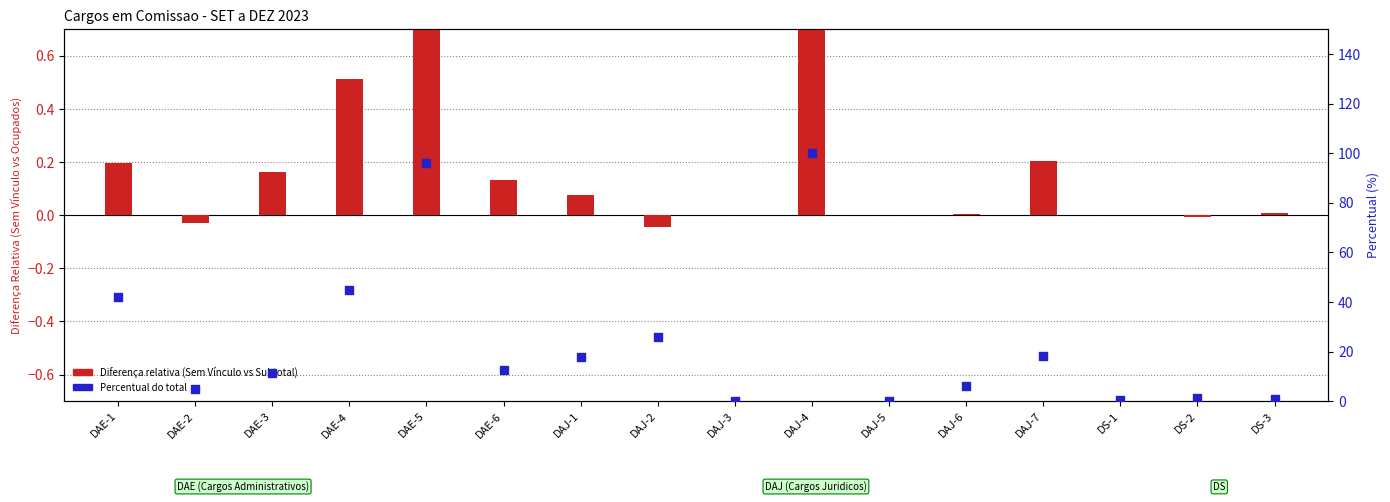

What is the change in value from DAE-3 to DAJ-6?

-5.2